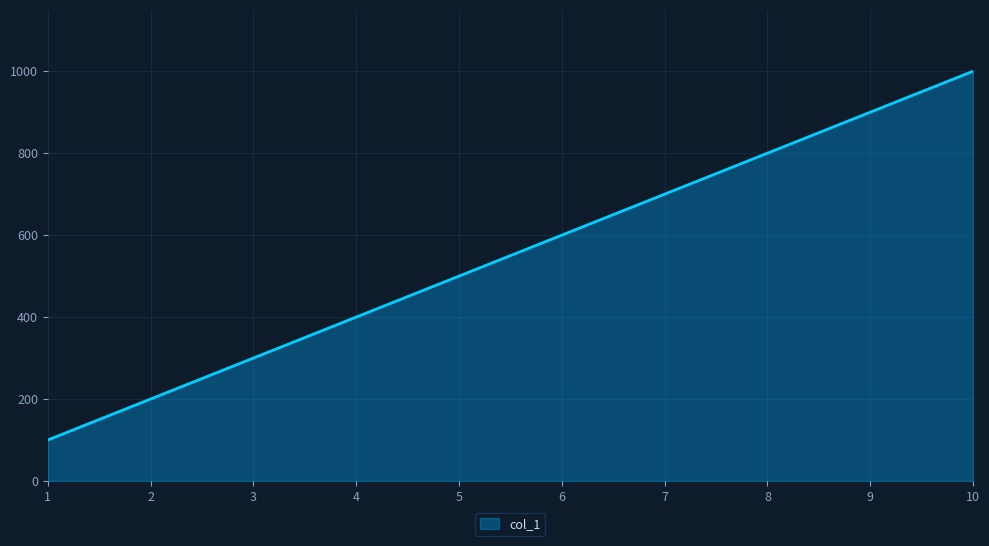

How many values are between 300 and 800?

6